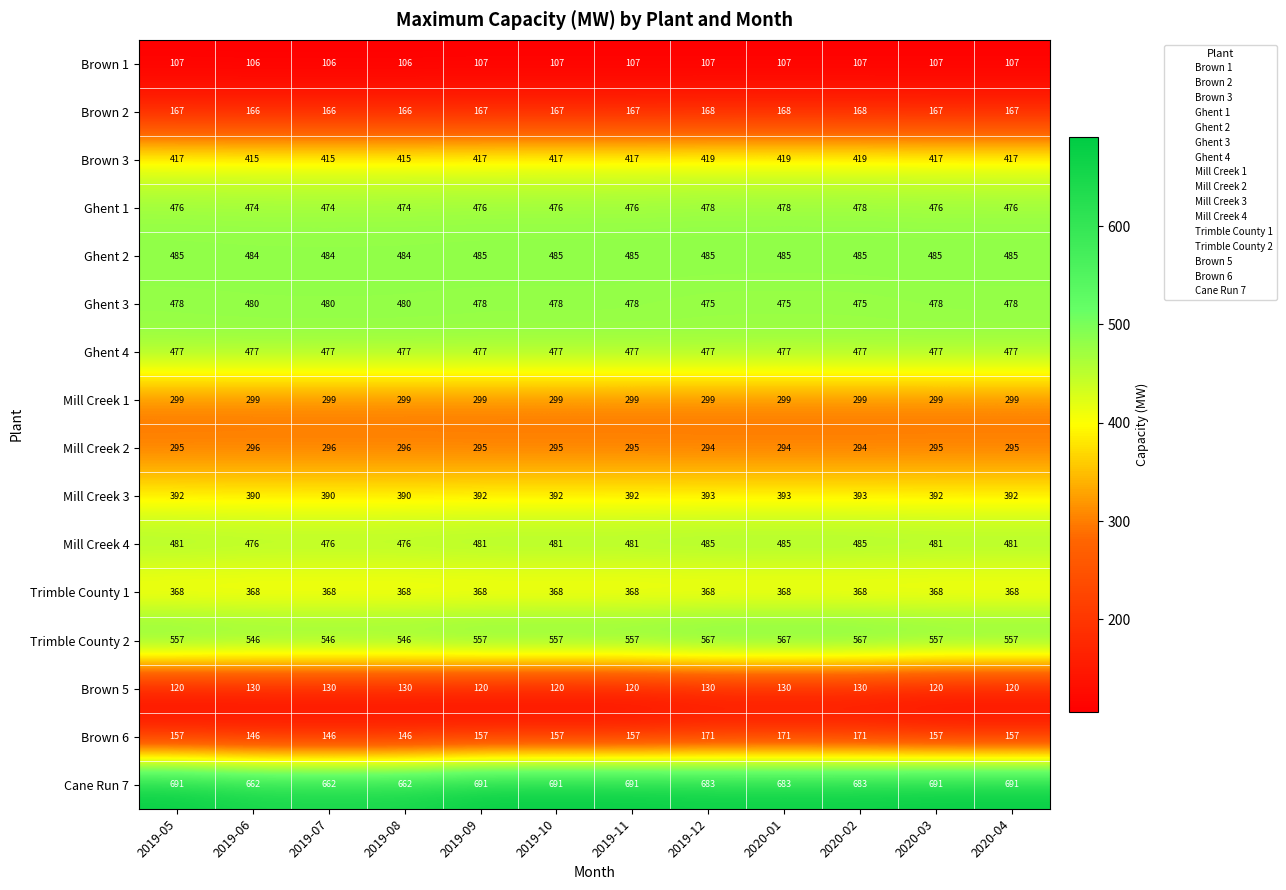

What is the sum of all Ghent 3 values?

5733